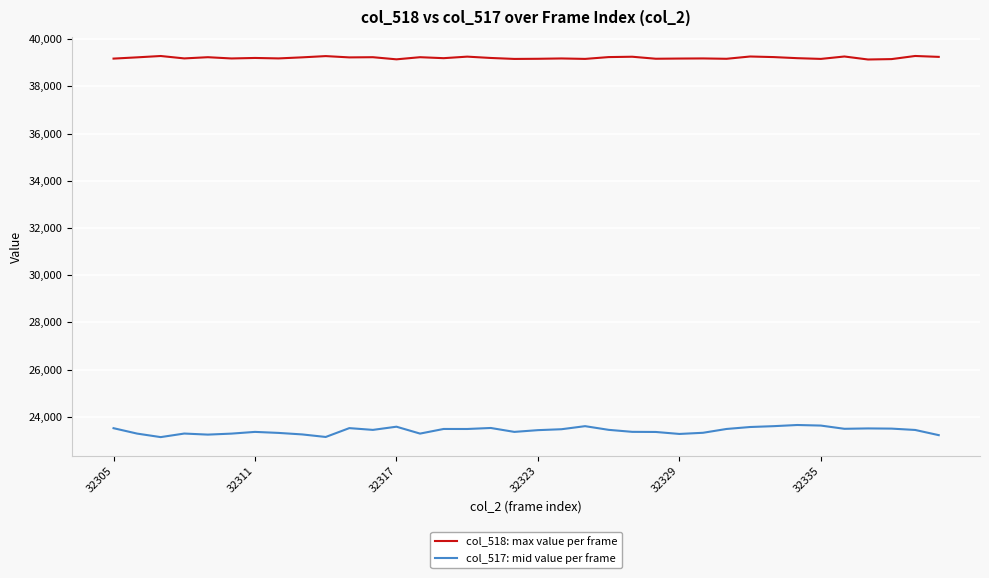

What is the difference between the second highest and second lowest values in the col_518: max value per frame series?

141